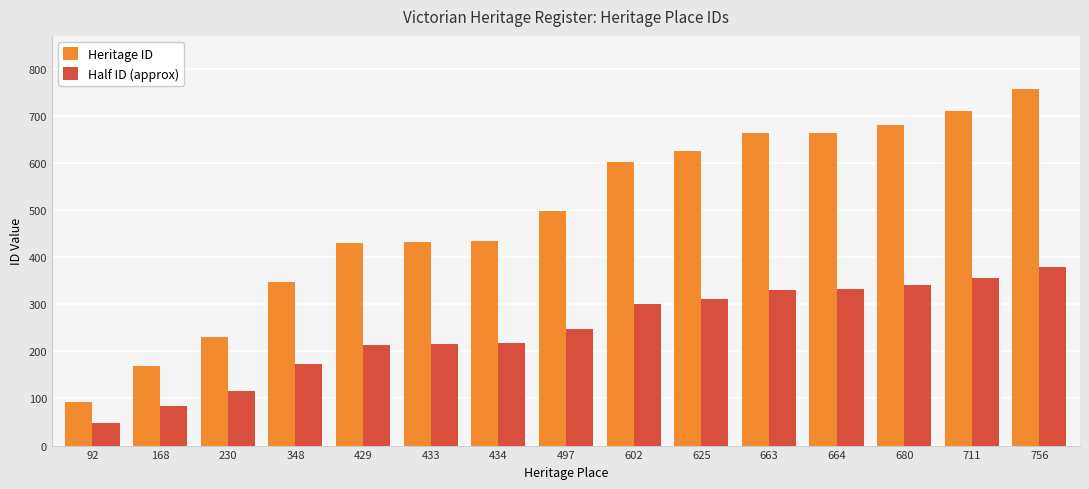

At which label does Heritage ID reach its peak?

756